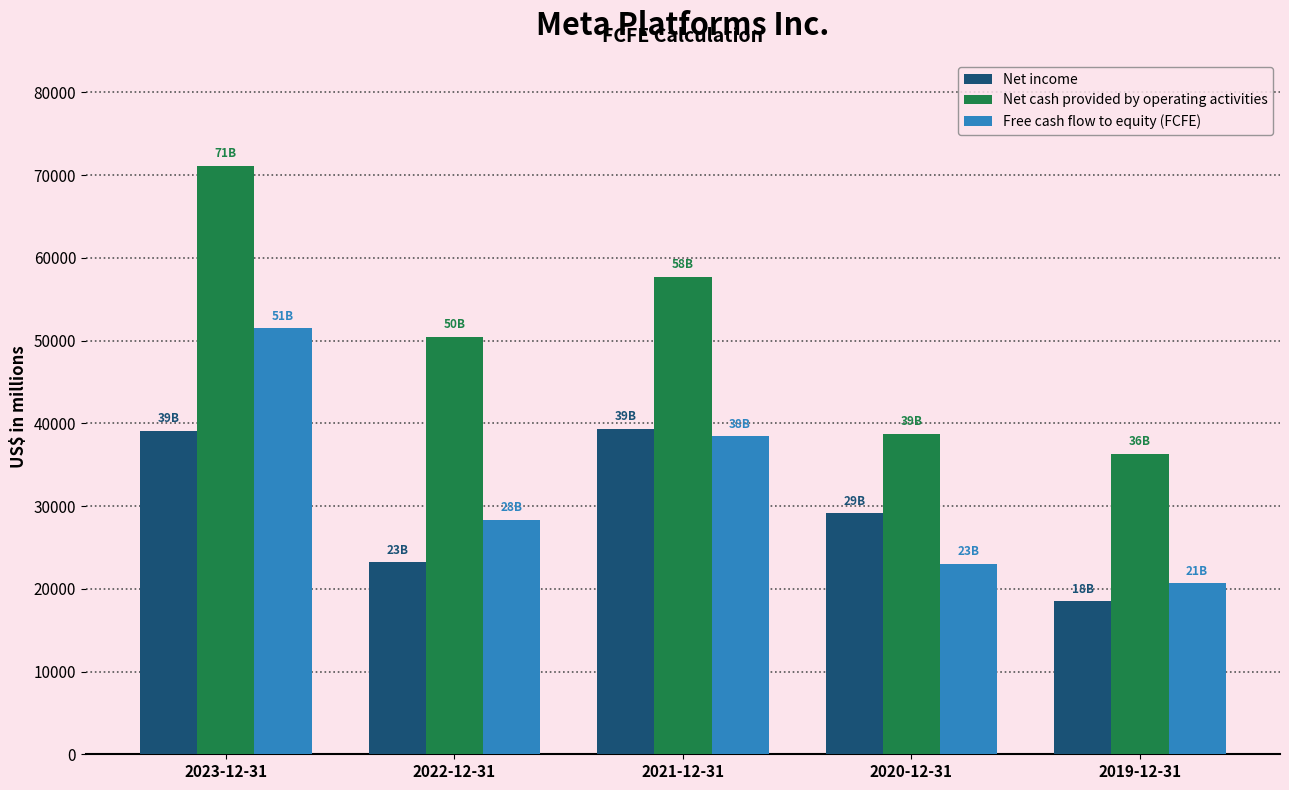

What is the label of the 3rd bar from the right?

2021-12-31